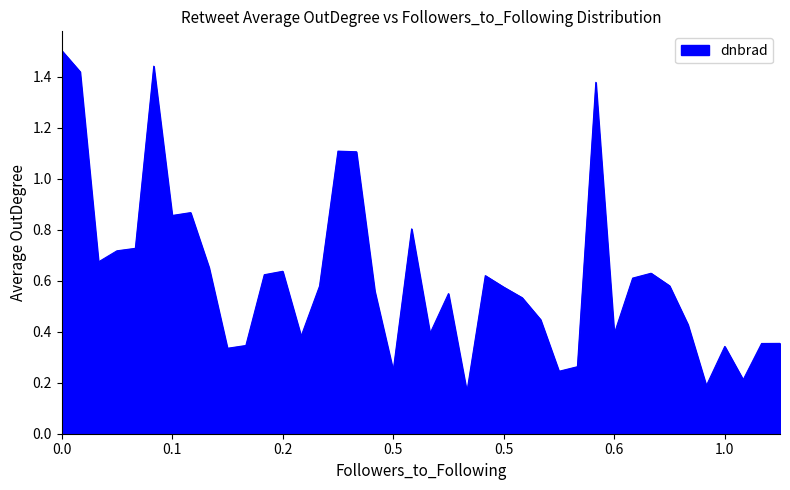

Does the chart display data point markers on the line(s)?

No